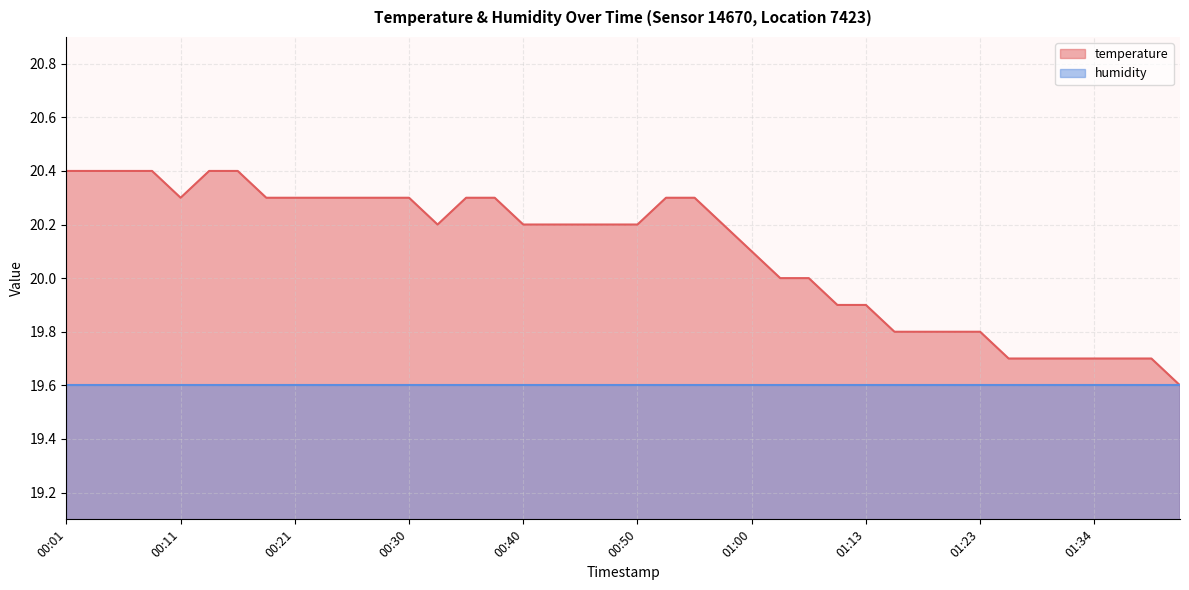

Reading left to right, list all the values displayed in this chart.

00:01=20.4	00:03=20.4	00:06=20.4	00:08=20.4	00:11=20.3	00:13=20.4	00:16=20.4	00:18=20.3	00:21=20.3	00:23=20.3	00:26=20.3	00:28=20.3	00:30=20.3	00:33=20.2	00:35=20.3	00:38=20.3	00:40=20.2	00:43=20.2	00:45=20.2	00:48=20.2	00:50=20.2	00:53=20.3	00:55=20.3	00:57=20.2	01:00=20.1	01:02=20.0	01:05=20.0	01:11=19.9	01:13=19.9	01:16=19.8	01:18=19.8	01:21=19.8	01:23=19.8	01:26=19.7	01:29=19.7	01:31=19.7	01:34=19.7	01:36=19.7	01:39=19.7	01:41=19.6